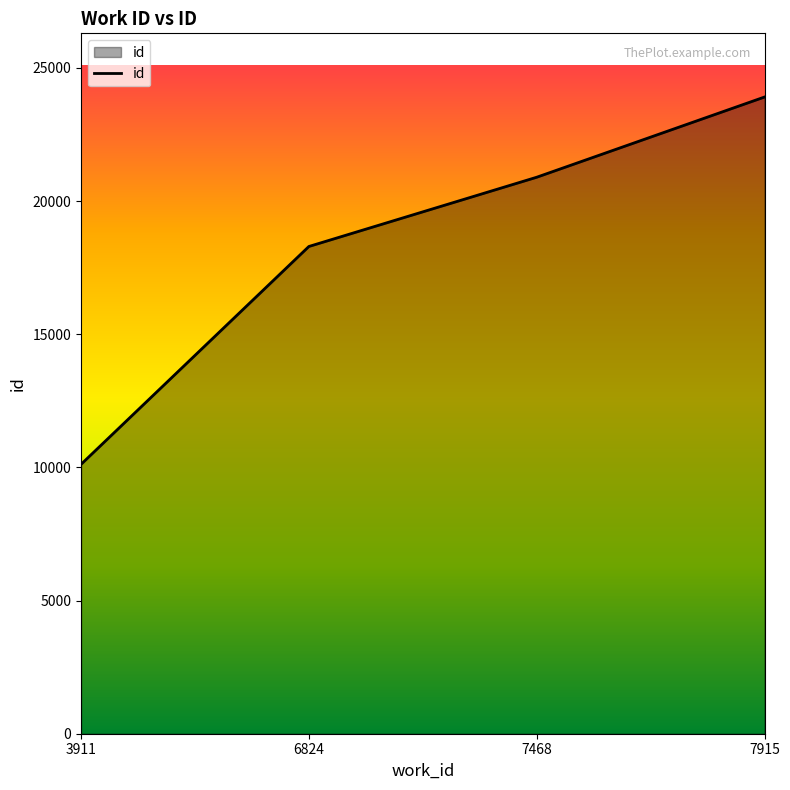

What is the difference between the values at 6824 and 3911?

8180